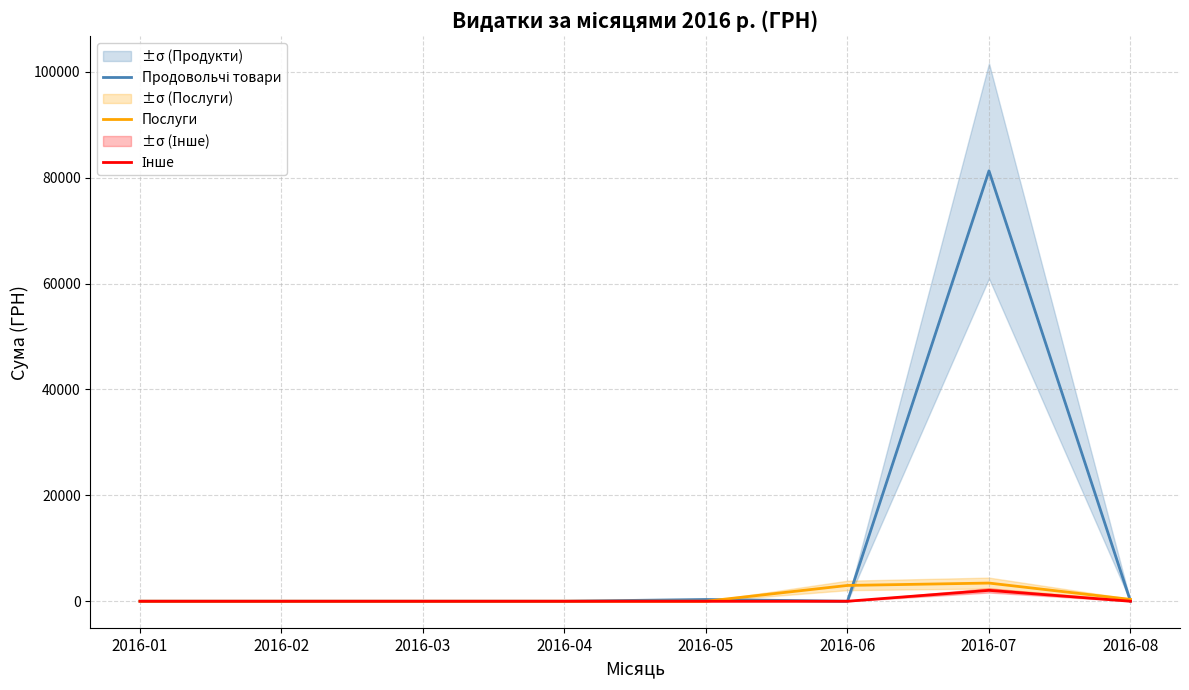

Where is the first local maximum for Продовольчі товари?

2016-05